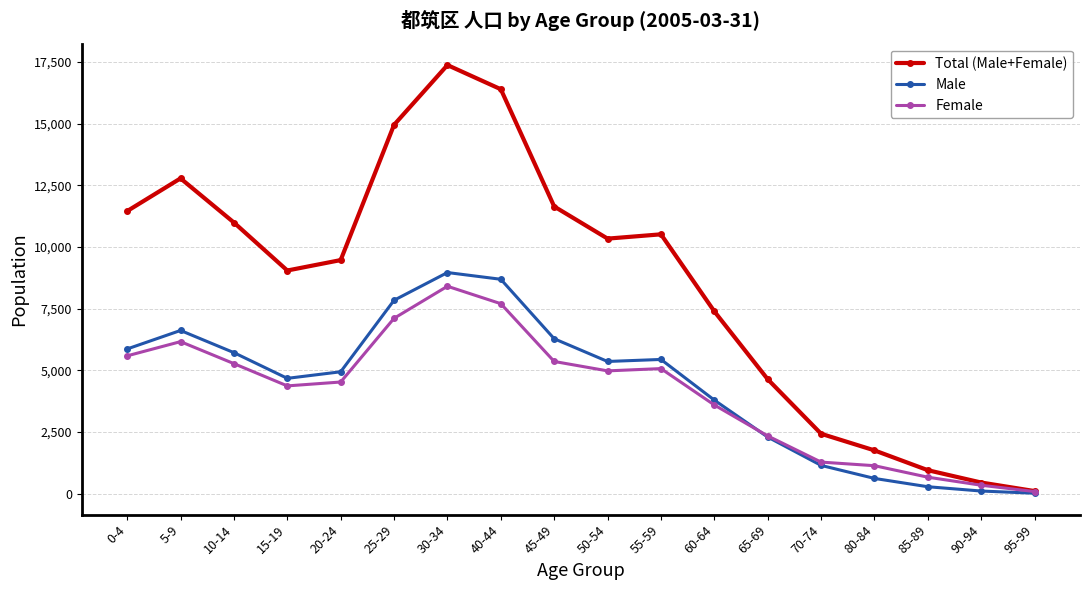

What is the label of the 7th point from the left?

30-34